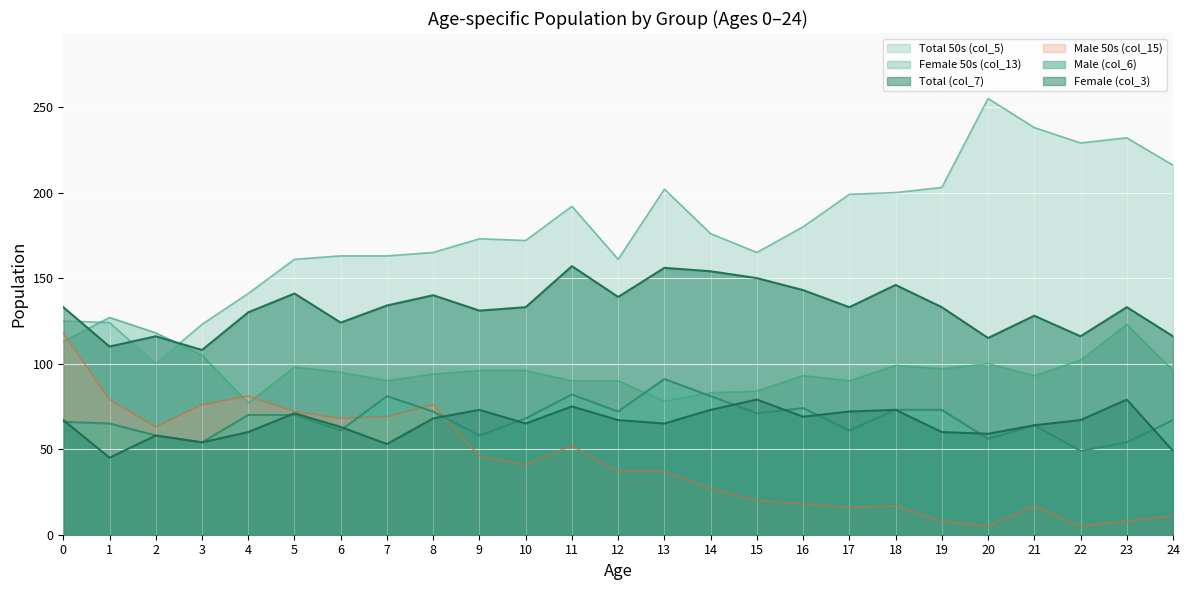

True or false: Male 50s (col_15) has more than 0 interior local peaks.

True